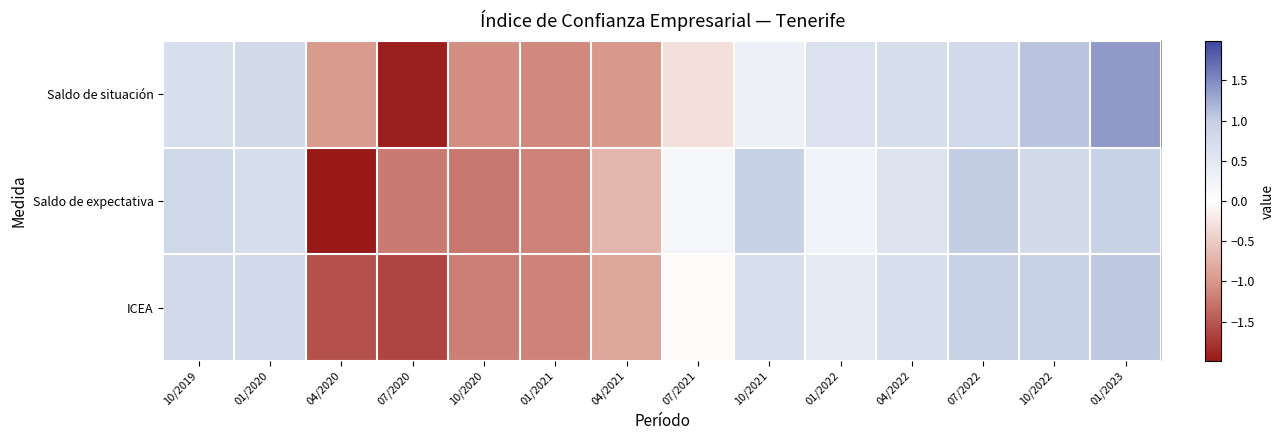

What is the spread (max minus min) of values at 10/2019?

0.1